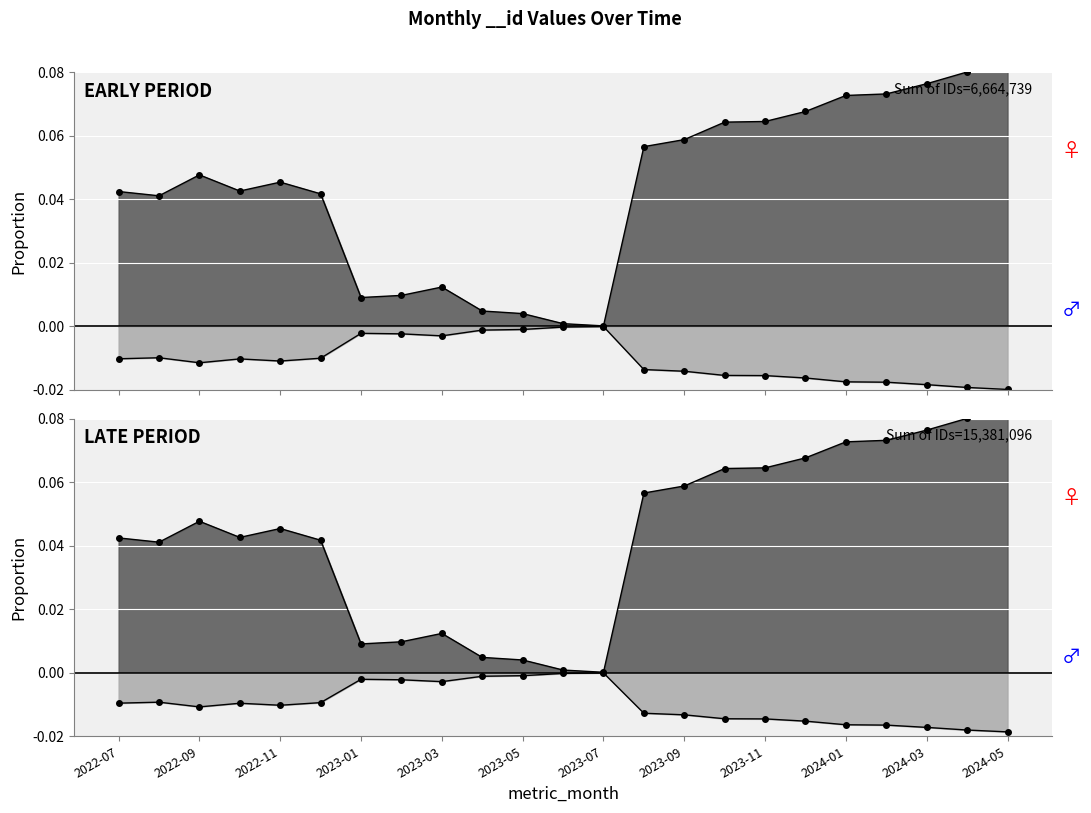

The chart shows a value of 0.0 at 2022-09. True or false?

True